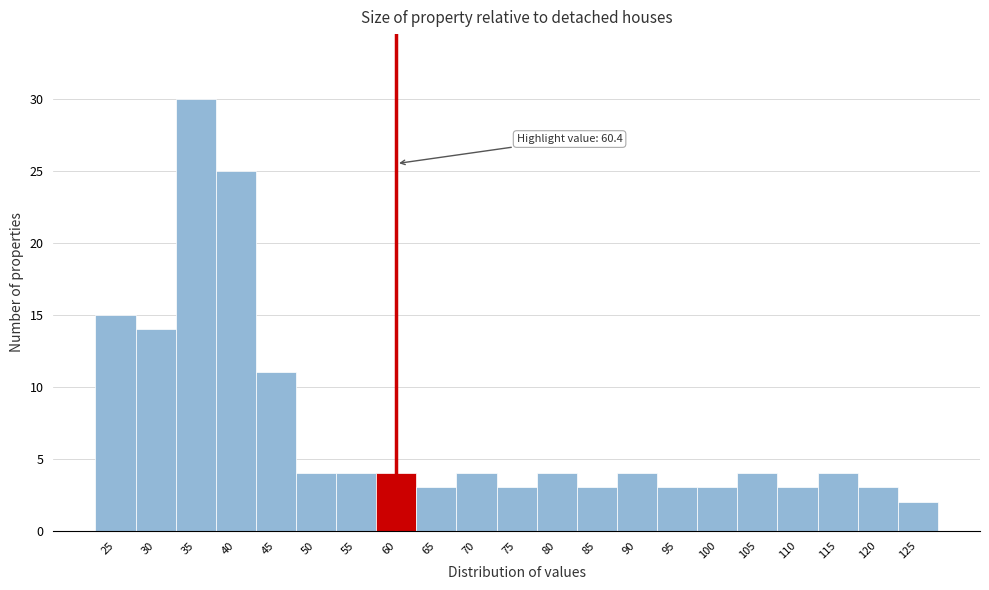

Reading left to right, list all the values displayed in this chart.

15	14	30	25	11	4	4	4	3	4	3	4	3	4	3	3	4	3	4	3	2